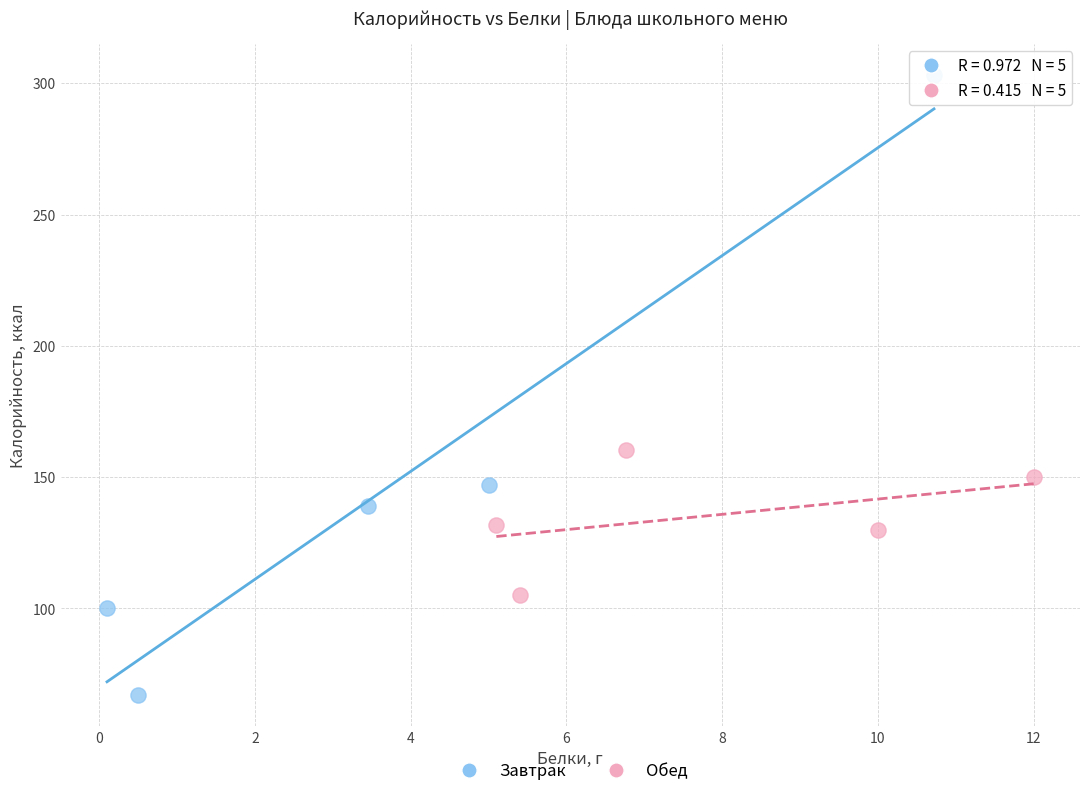

Which series reaches the minimum Y coordinate?

Завтрак